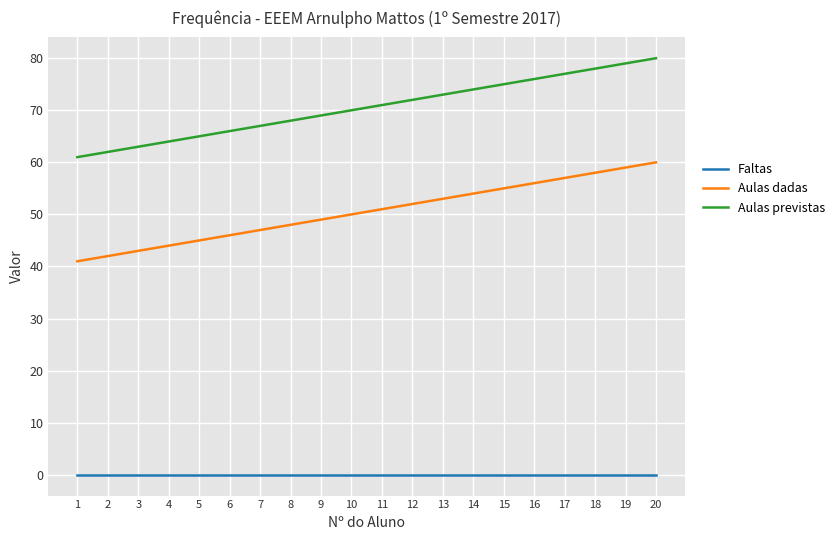

True or false: Aulas dadas and Aulas previstas cross at least once.

False